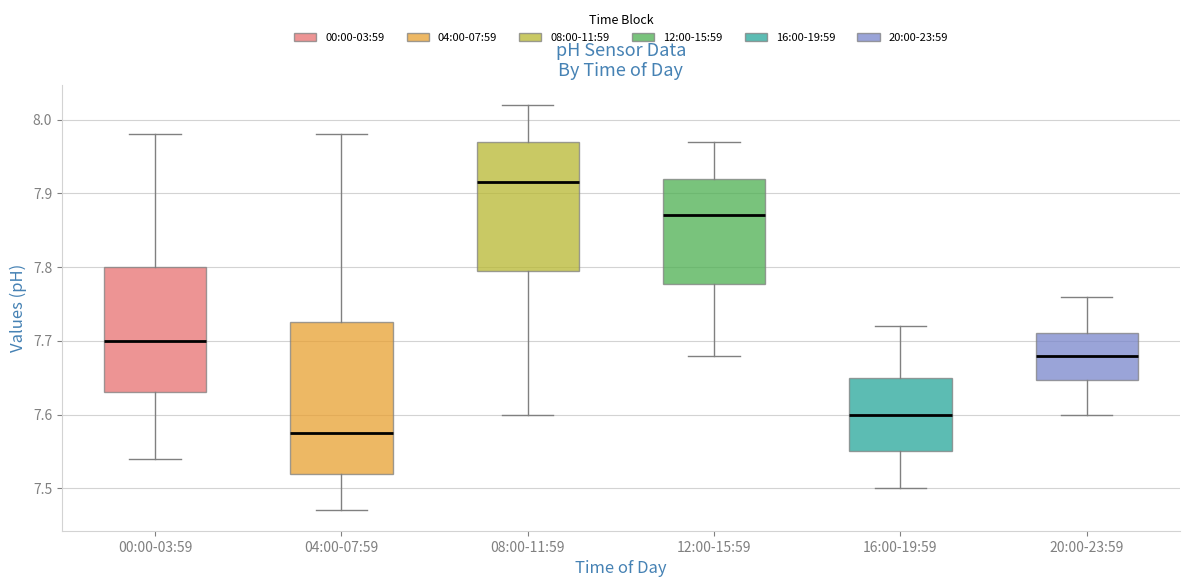

Reading left to right, read every box against the y-axis: the position of its median line, the range the box covers, and the ends of its whiskers. The values are not printed on the chart, so give them approximately, as read against the axis.

00:00-03:59: median 7.70, box 7.63 to 7.80, whiskers 7.54 to 7.98
04:00-07:59: median 7.58, box 7.52 to 7.73, whiskers 7.47 to 7.98
08:00-11:59: median 7.92, box 7.80 to 7.97, whiskers 7.60 to 8.02
12:00-15:59: median 7.87, box 7.78 to 7.92, whiskers 7.68 to 7.97
16:00-19:59: median 7.60, box 7.55 to 7.65, whiskers 7.50 to 7.72
20:00-23:59: median 7.68, box 7.65 to 7.71, whiskers 7.60 to 7.76